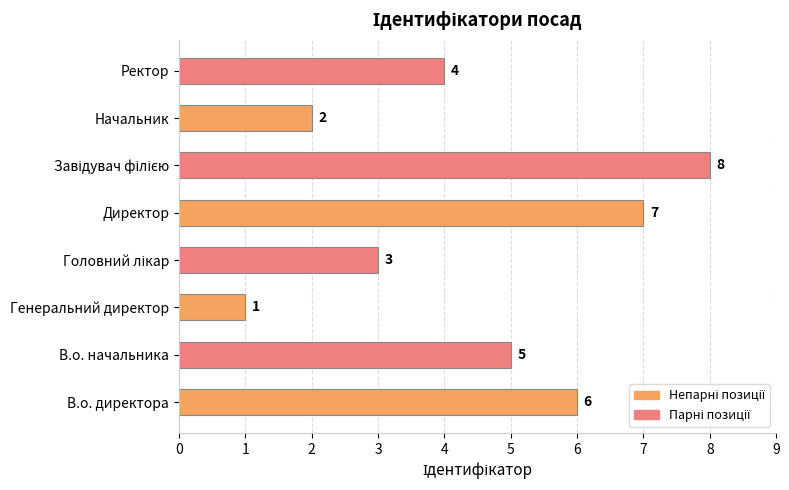

What is the sum of the values at Начальник and В.о. начальника?

7